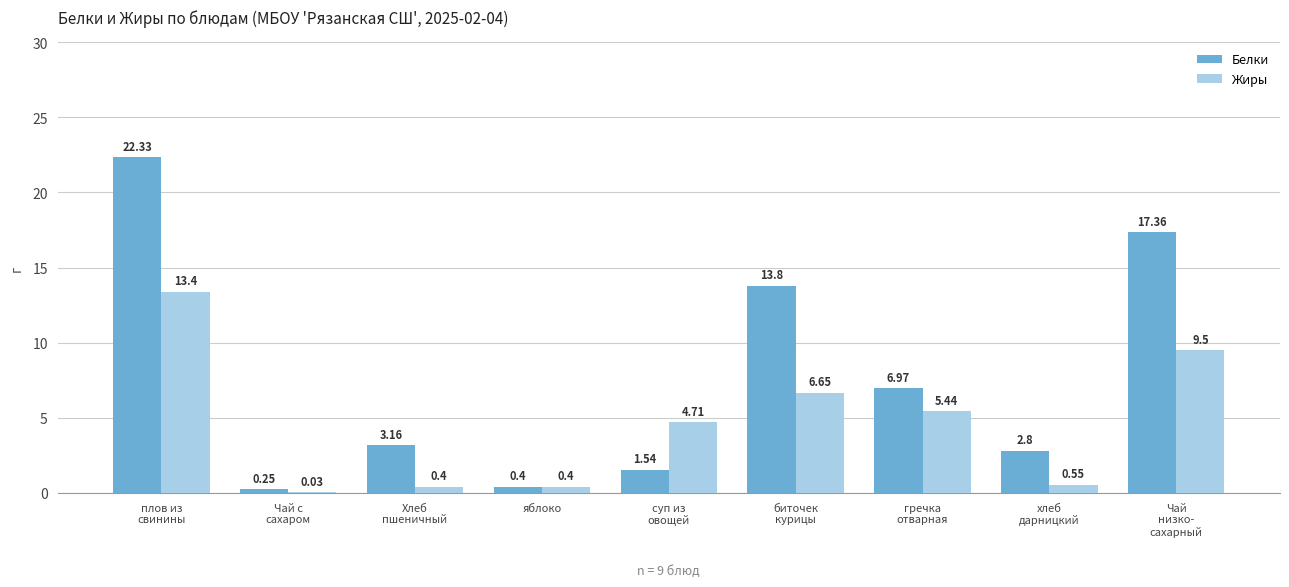

At which category is the sum across all series the highest?

плов из
свинины